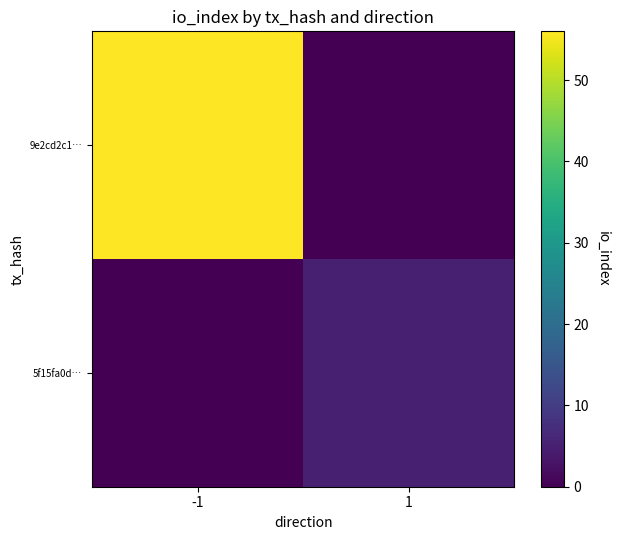

What is the total value across all series at 1?

5